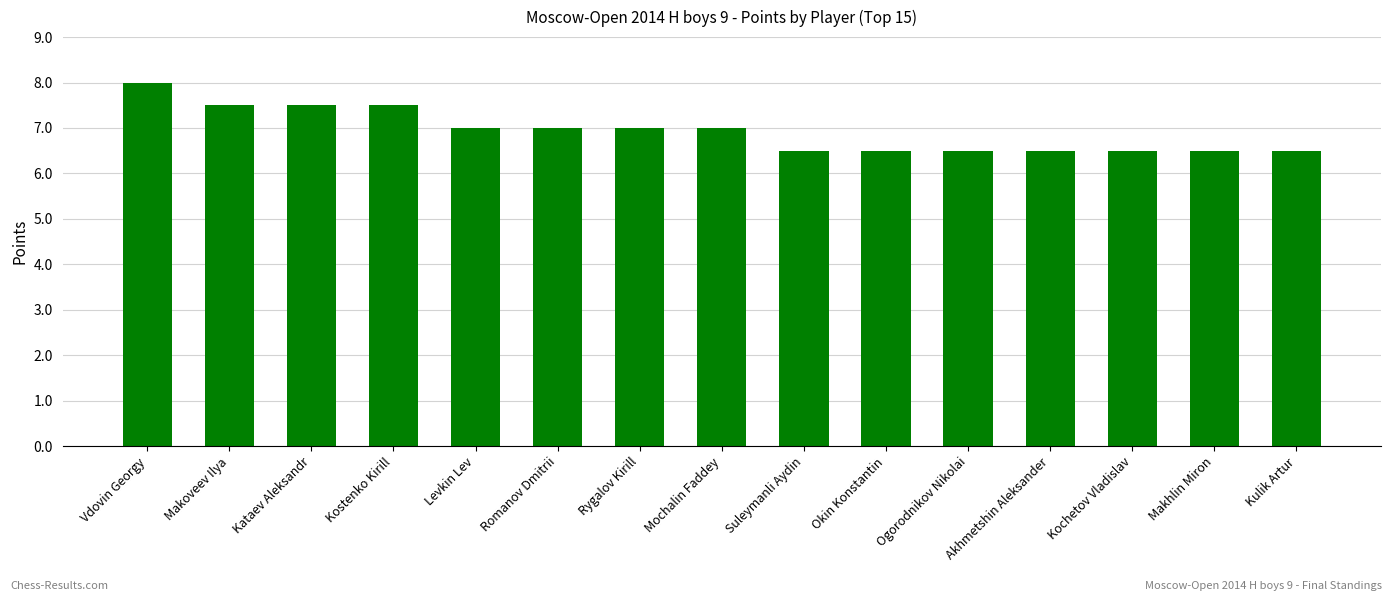

What value does the data have at Akhmetshin Aleksander?

6.5